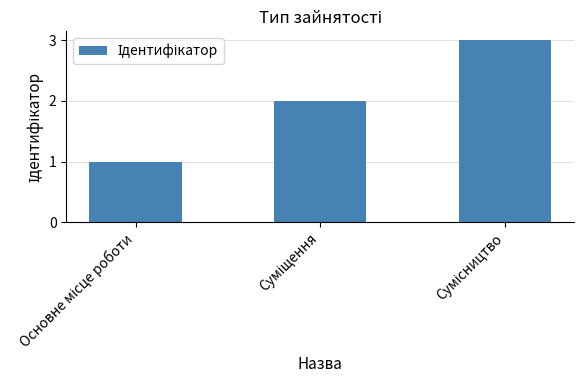

What is the maximum value shown in the chart?

3